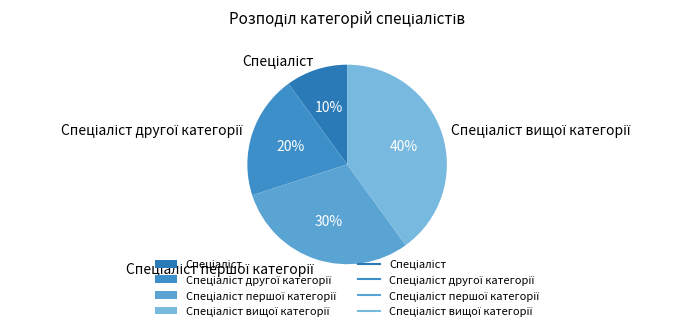

Is there a majority slice in this chart?

No